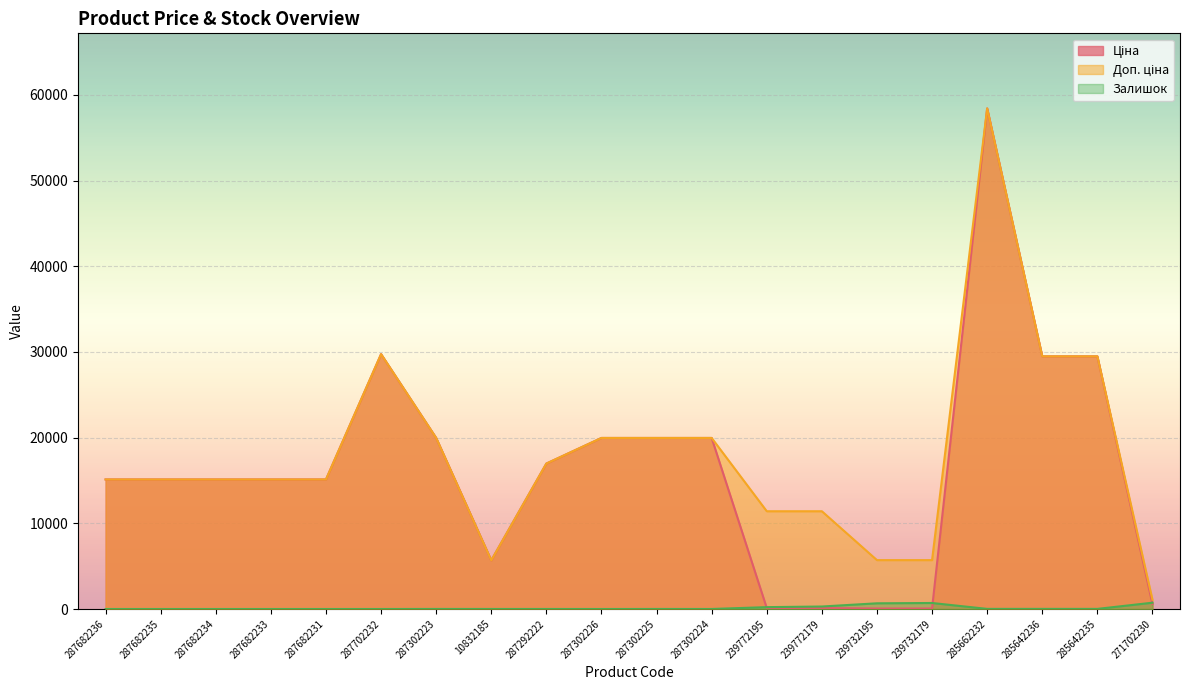

True or false: Доп. ціна and Ціна intersect in this chart.

False